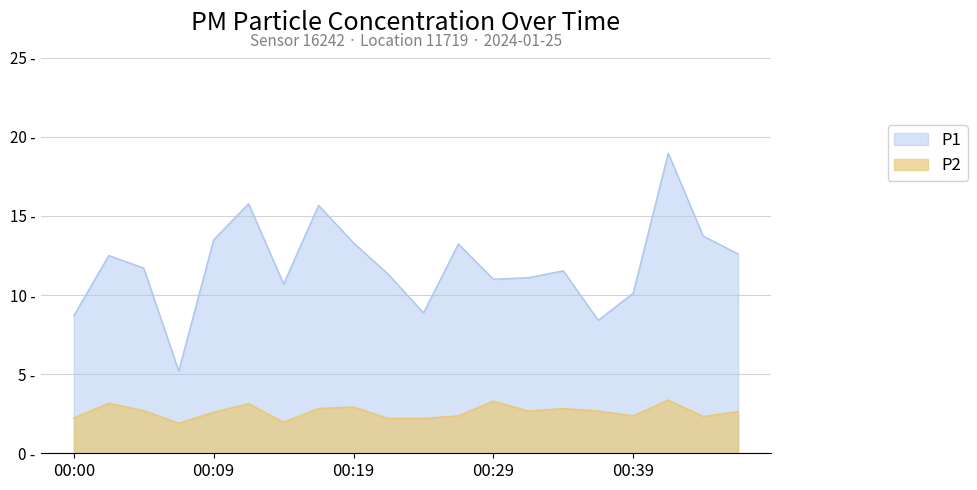

At which label does P1 reach its peak?

00:41